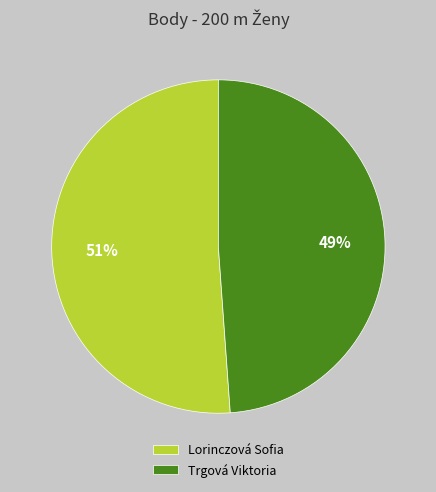

The Trgová Viktoria slice represents 49% of the pie. True or false?

True